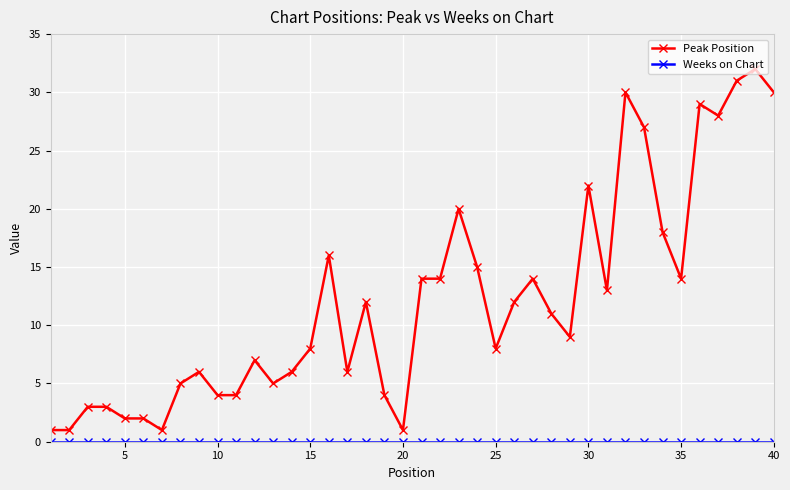

What is the maximum value for Peak Position?

32